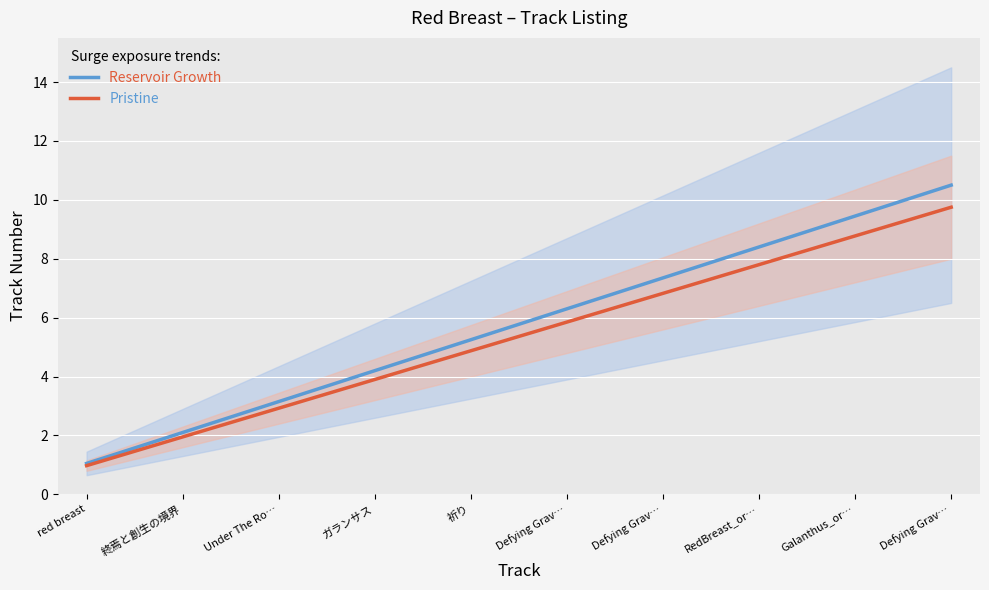

Rank the categories by Pristine value from lowest to highest.

red breast, 終焉と創生の境界, Under The Ro…, ガランサス, 祈り, Defying Grav…, Defying Grav…, RedBreast_or…, Galanthus_or…, Defying Grav…